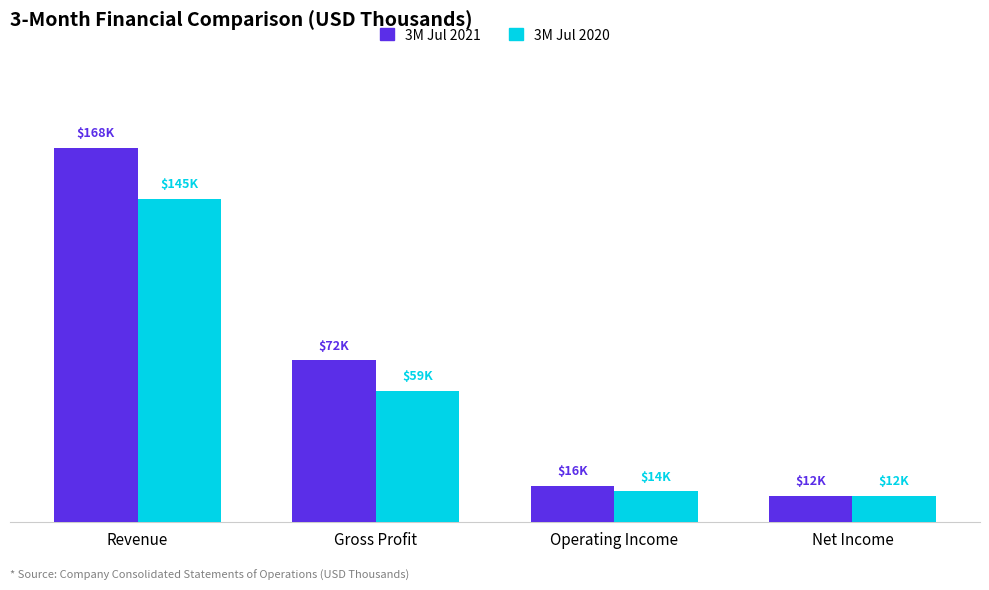

Are the bars grouped side by side (vs. stacked)?

Yes